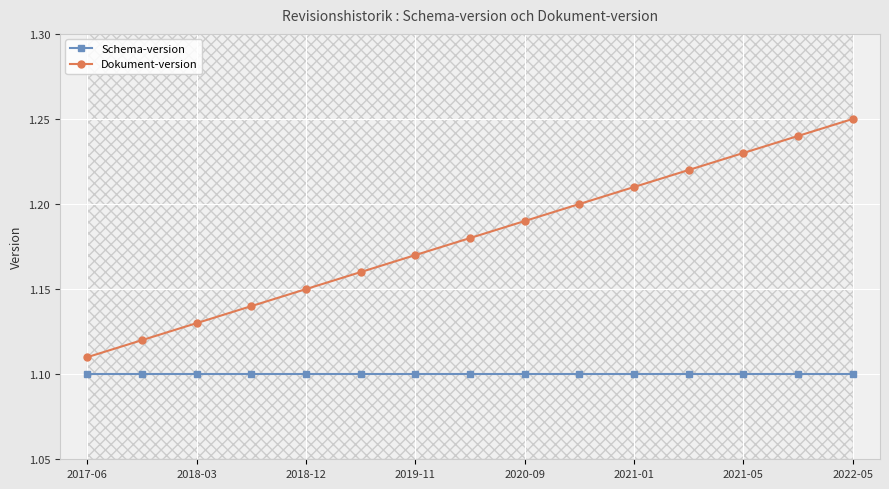

Is the value of Schema-version at 2017-06 greater than the value of Dokument-version at 2021-05?

No